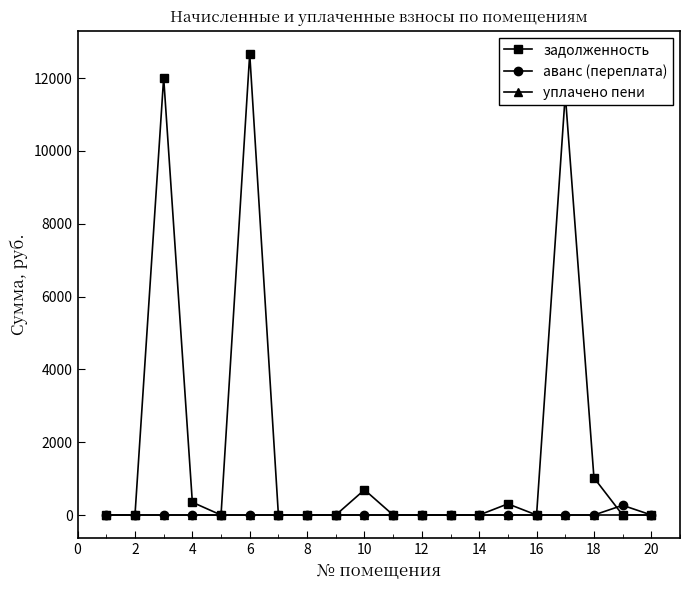

What is the maximum value shown in the chart?

12670.3